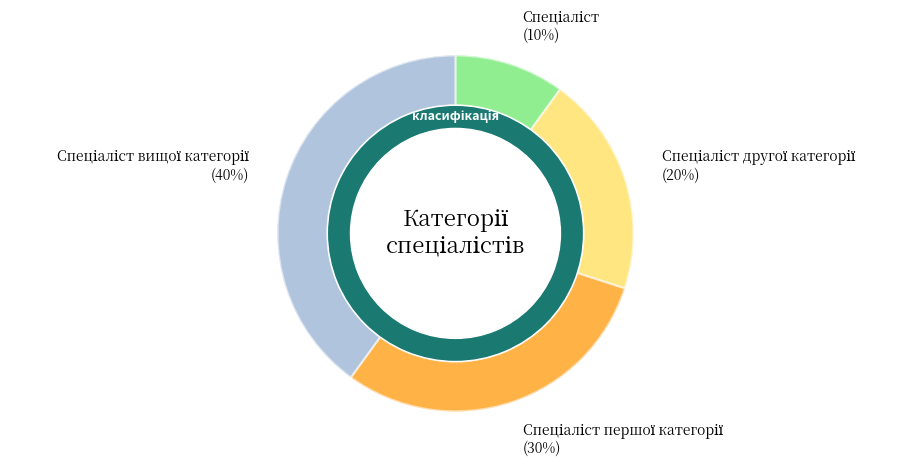

The Спеціаліст slice represents 10% of the pie. True or false?

True